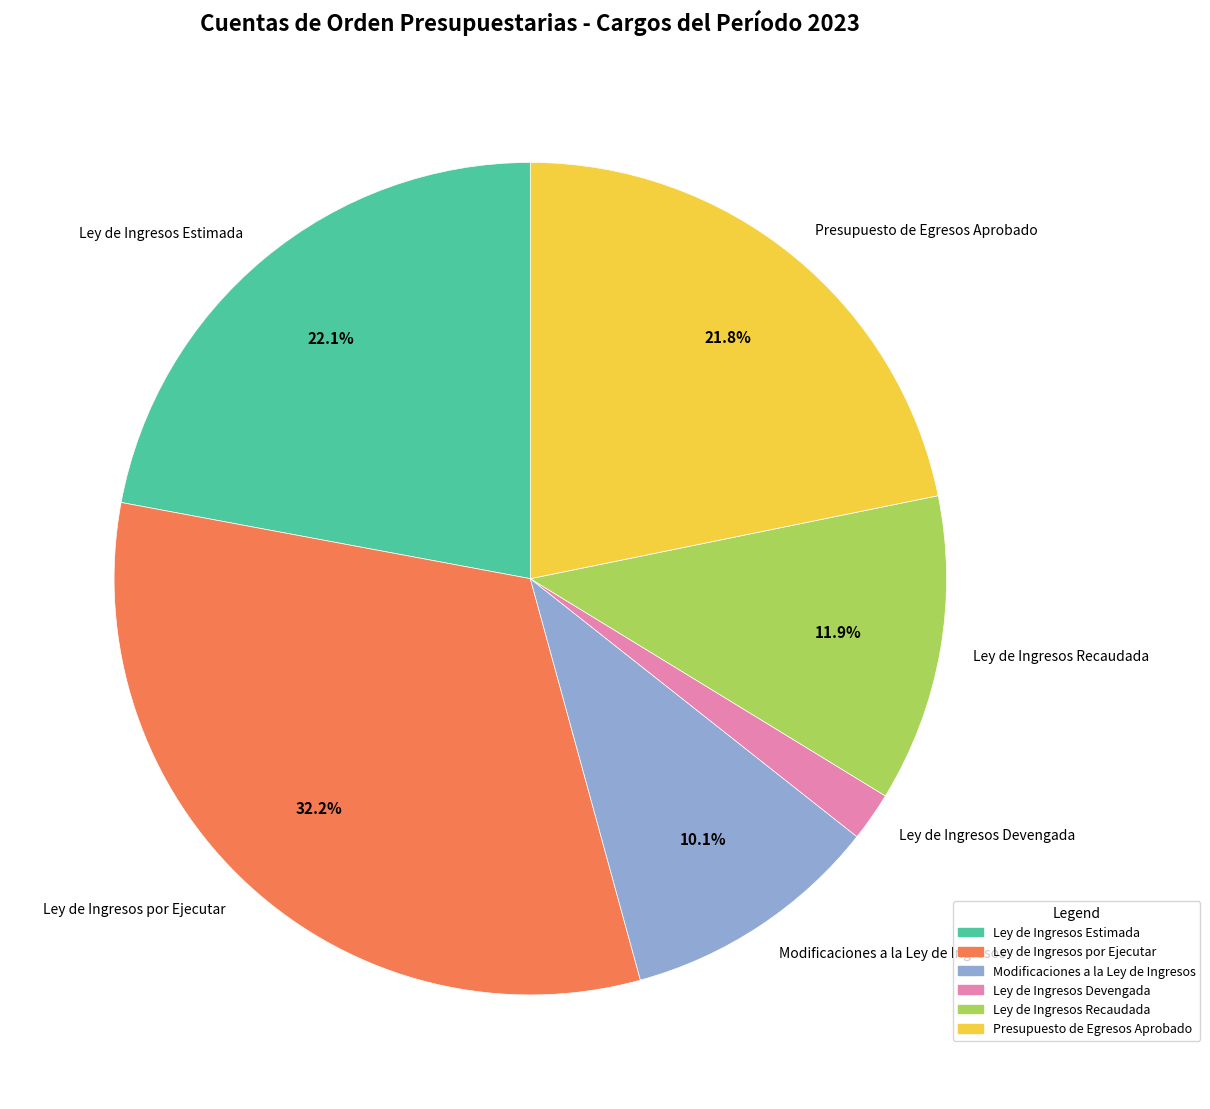

Is Ley de Ingresos Recaudada the majority of the pie?

No